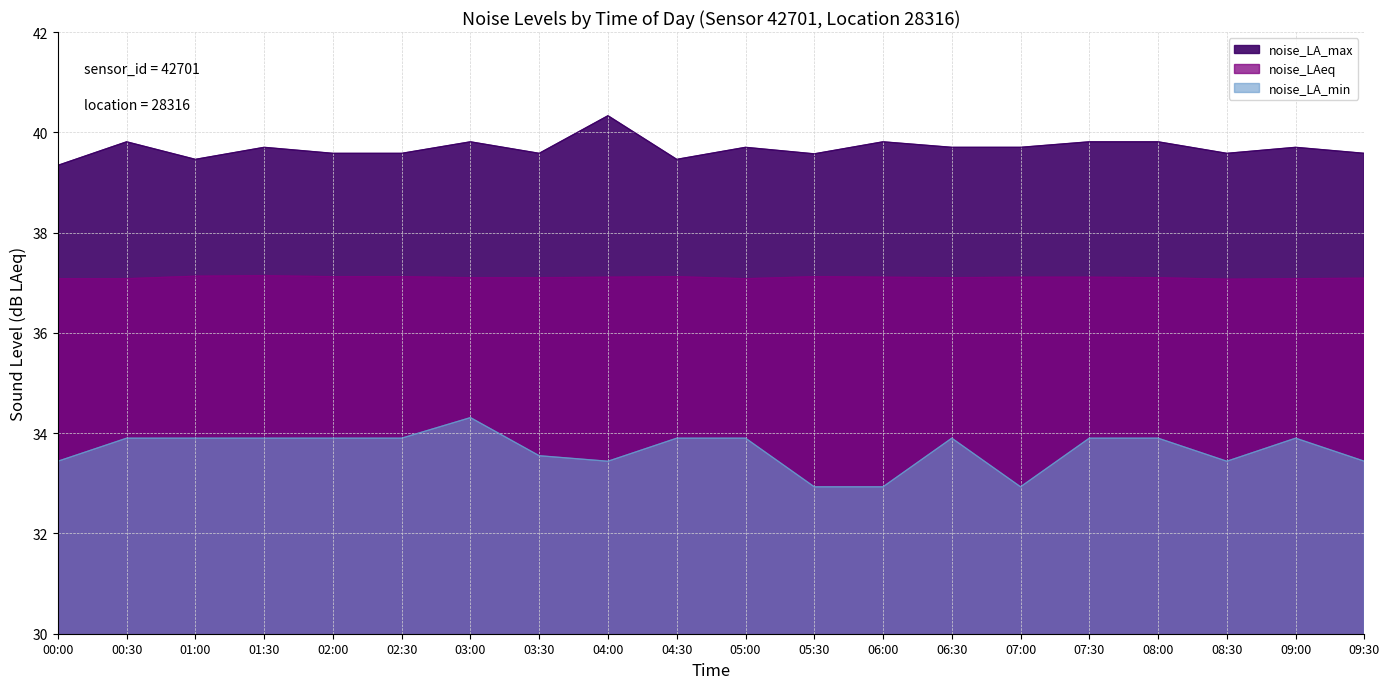

Where is noise_LA_max nearest to the value 39?

00:00